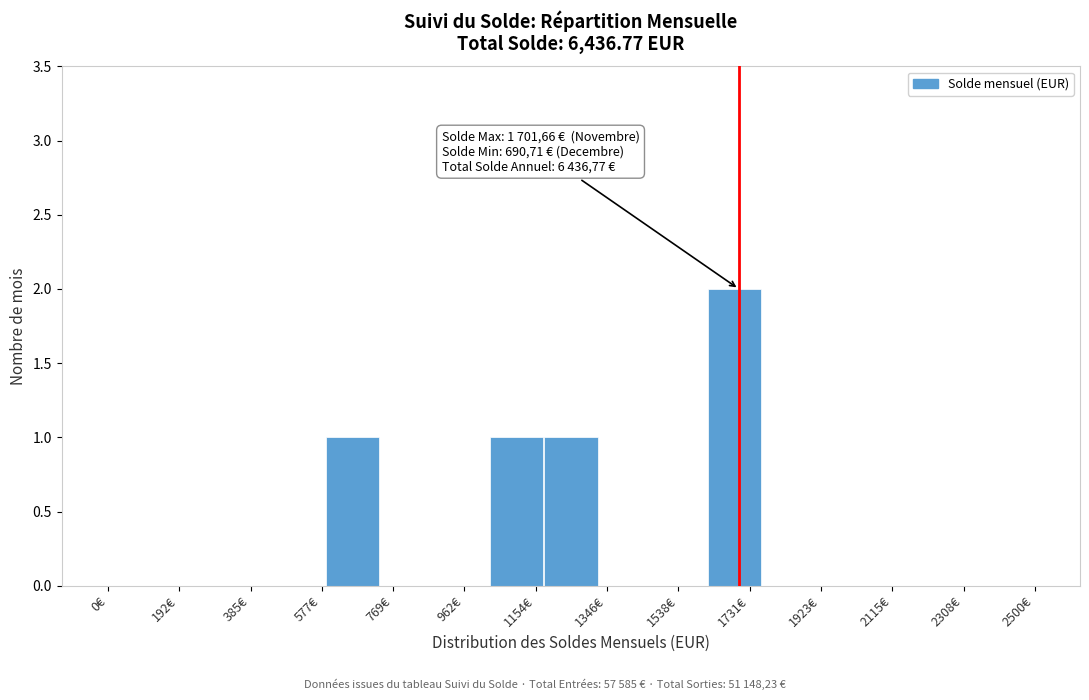

Which range on the x-axis has the tallest bar?

1620 to 1760